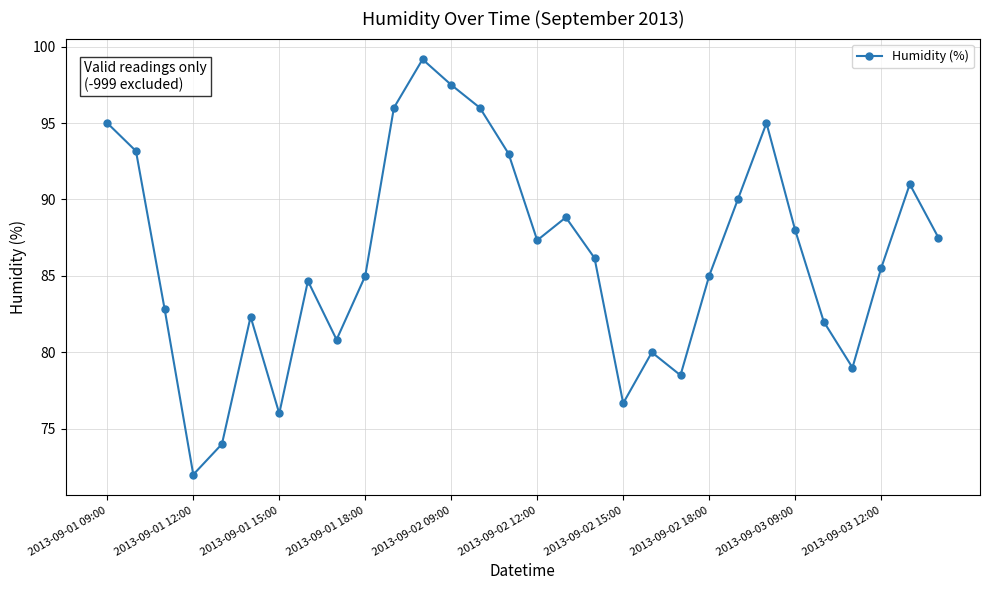

What is the smallest value displayed?

72.0